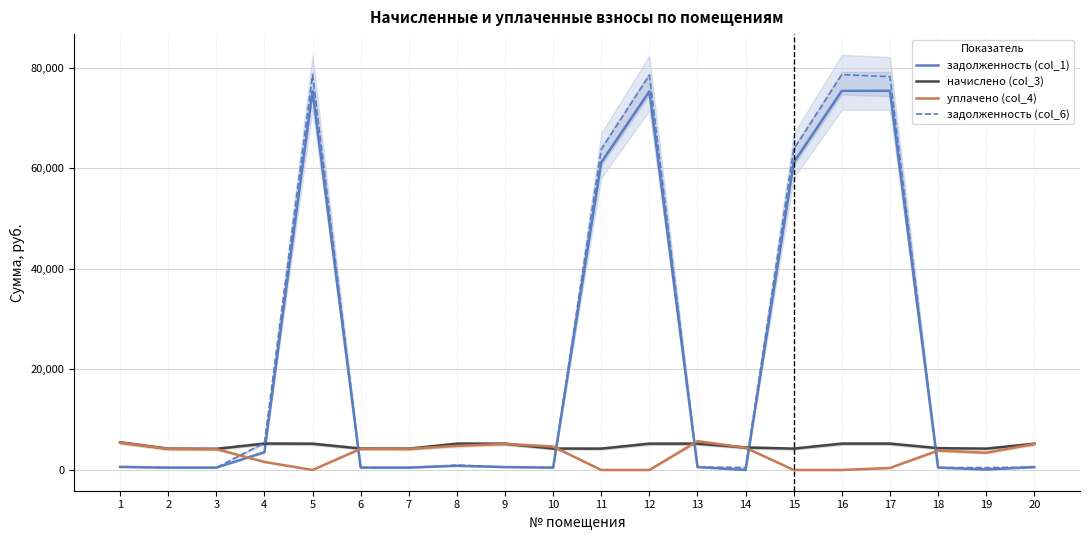

Reading left to right, transcribe all the data shown in this chart.

задолженность (col_1): 1=610.7	2=470.4	3=466.8	4=3536.4	5=75408.1	6=473.2	7=470.4	8=829.3	9=580.5	10=473.2	11=61163.9	12=75296.5	13=581.4	14=0.0	15=61163.9	16=75415.5	17=75415.5	18=482.3	19=88.3	20=579.5
начислено (col_3): 1=5496.5	2=4233.8	3=4200.8	4=5248.9	5=5222.4	6=4258.5	7=4233.8	8=5232.4	9=5224.1	10=4258.5	11=4250.3	12=5232.4	13=5232.4	14=4473.1	15=4250.3	16=5240.7	17=5240.7	18=4341.1	19=4242.1	20=5215.9
уплачено (col_4): 1=5444.5	2=4193.8	3=4161.1	4=1600.8	5=0.0	6=4218.3	7=4193.8	8=4787.4	9=5174.8	10=4651.2	11=0.0	12=0.0	13=5714.9	14=4430.8	15=0.0	16=0.0	17=400.0	18=3858.7	19=3431.0	20=5166.6
задолженность (col_6): 1=610.7	2=470.4	3=466.8	4=5369.7	5=78618.0	6=473.2	7=470.4	8=979.1	9=580.5	10=473.2	11=63776.2	12=78512.5	13=581.4	14=497.0	15=63776.2	16=78636.5	17=78235.8	18=482.3	19=471.3	20=579.5